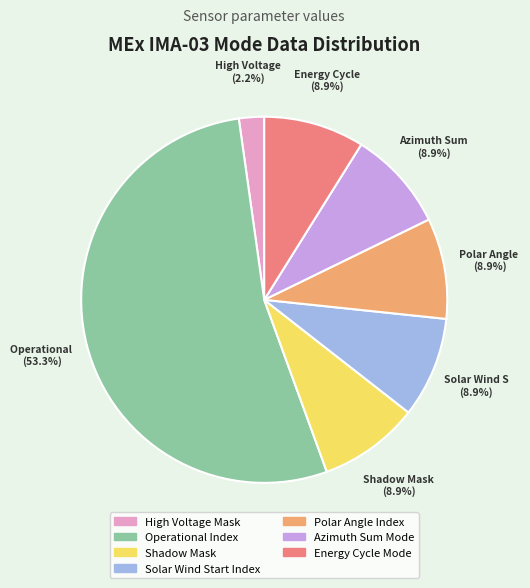

To the nearest percent, what percentage of the pie is Azimuth Sum Mode?

9%